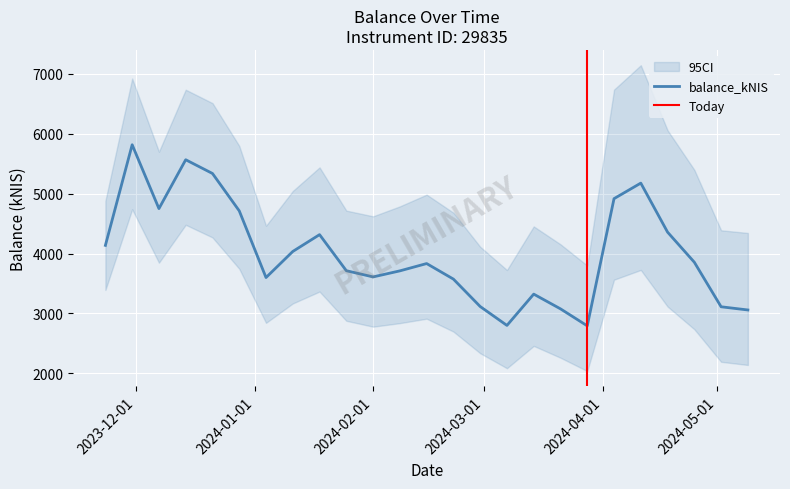

Reading right to left, what are all the values shown in this chart?

3058.7	3111.9	3854.8	4357.1	5175.2	4915.6	2793.9	3077.3	3323.1	2801.0	3116.3	3573.7	3833.0	3711.0	3610.2	3713.6	4315.4	4034.8	3599.6	4712.2	5335.6	5564.8	4749.7	5814.8	4136.5